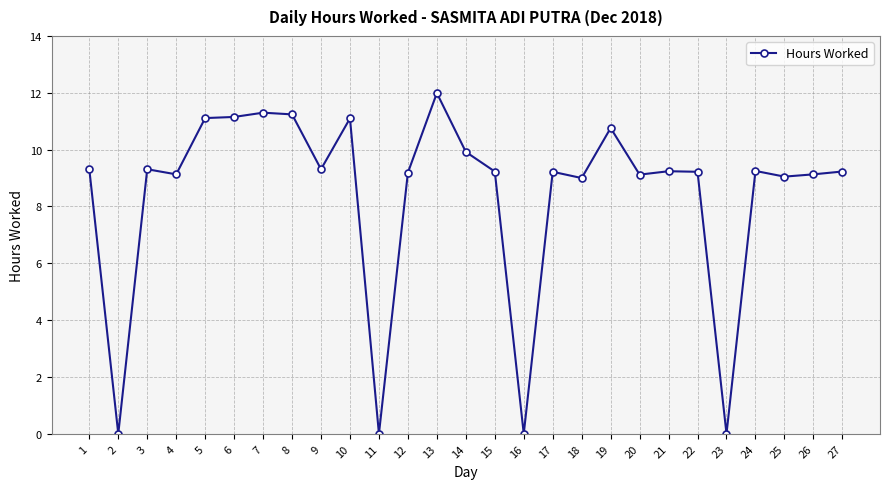

Count the number of categories in the chart.

27